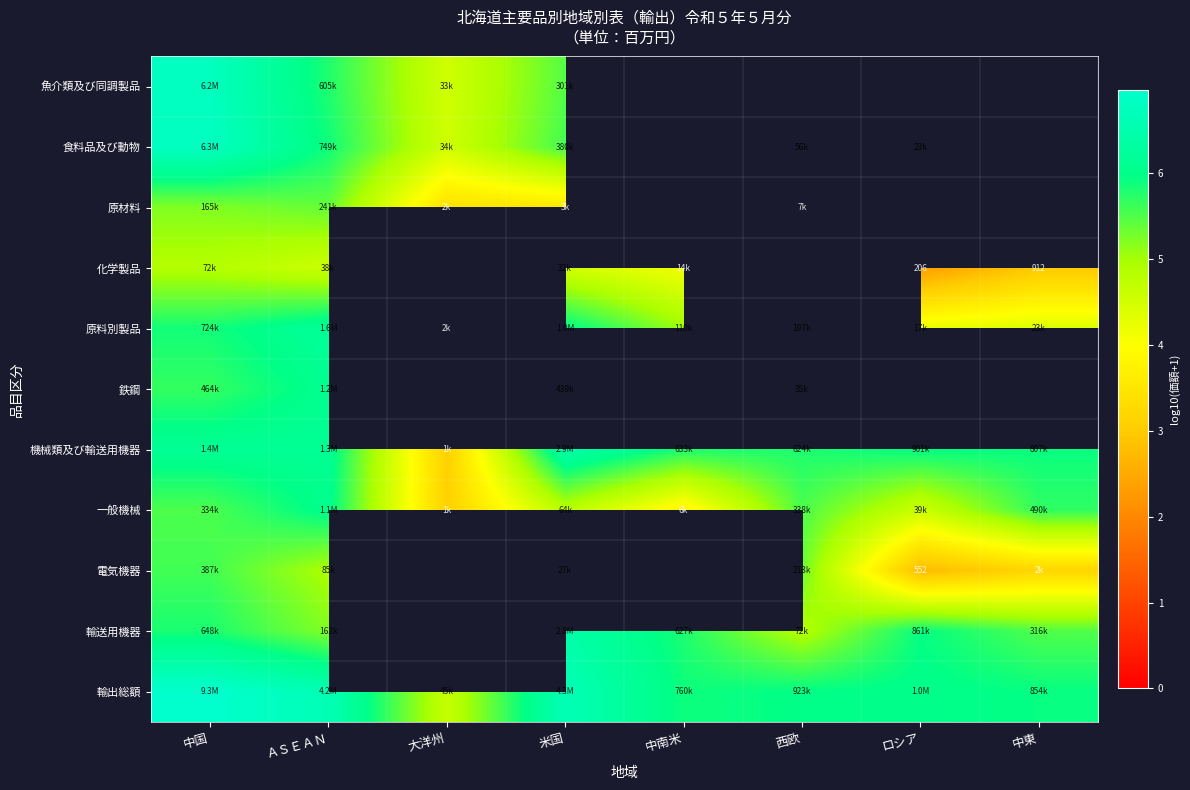

At which label does 電気機器 reach its minimum?

ロシア